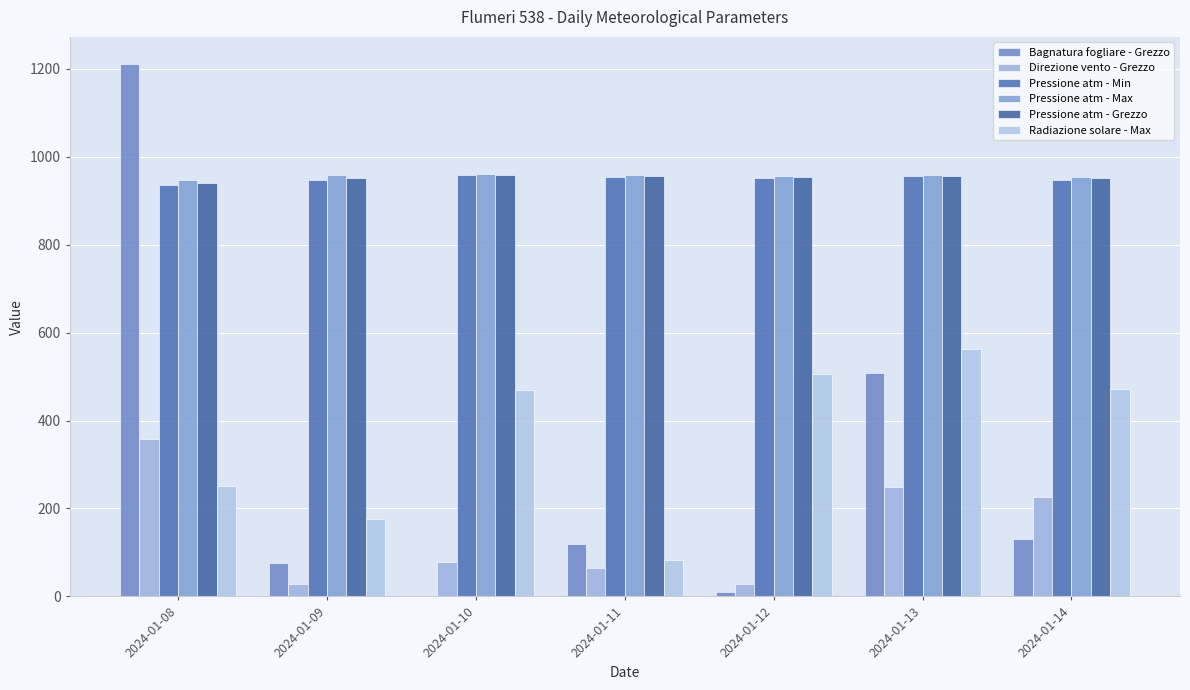

How many categories are shown in the chart?

7